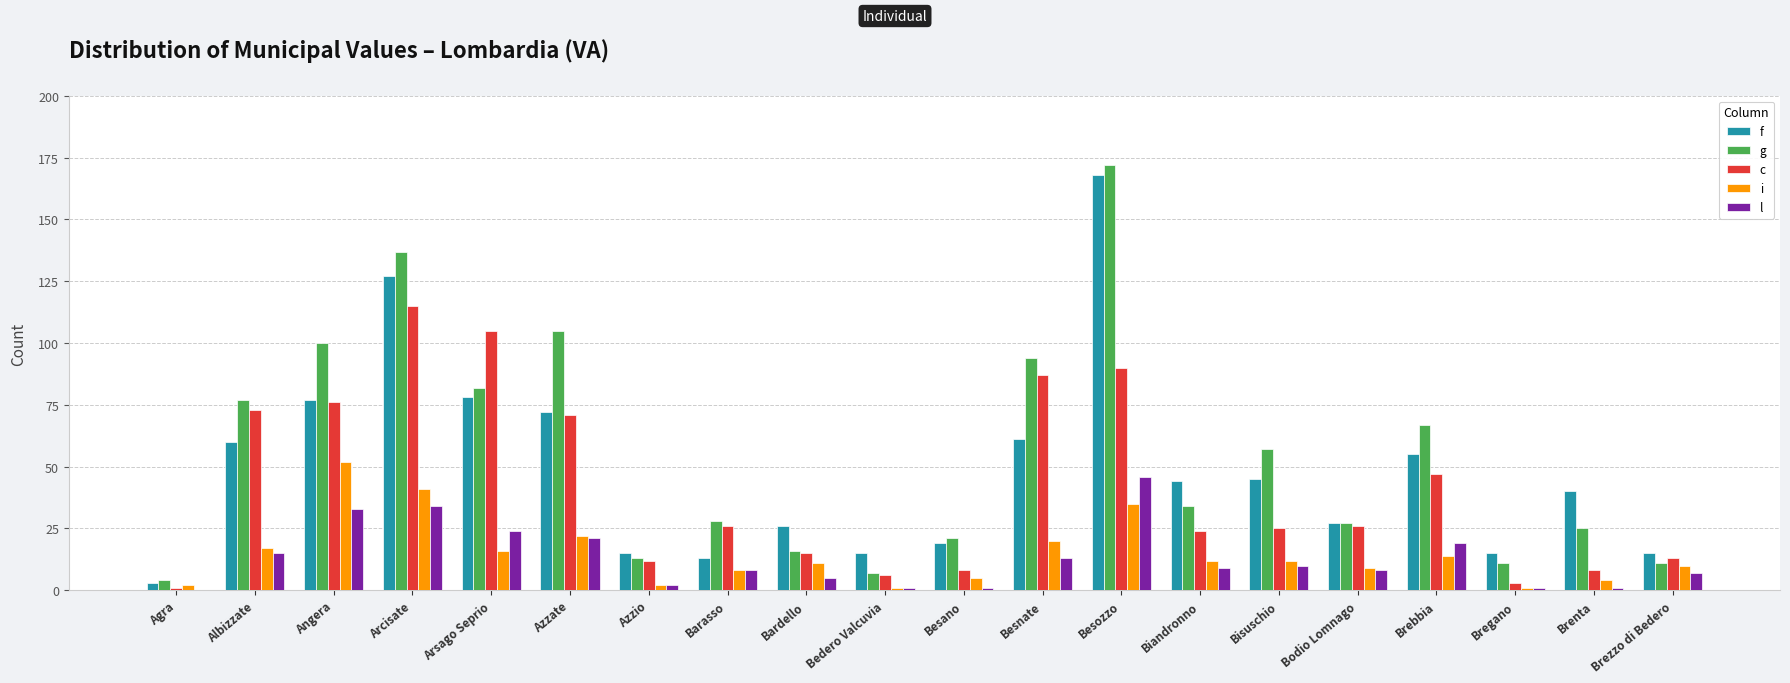

Which series has the widest spread of values?

g